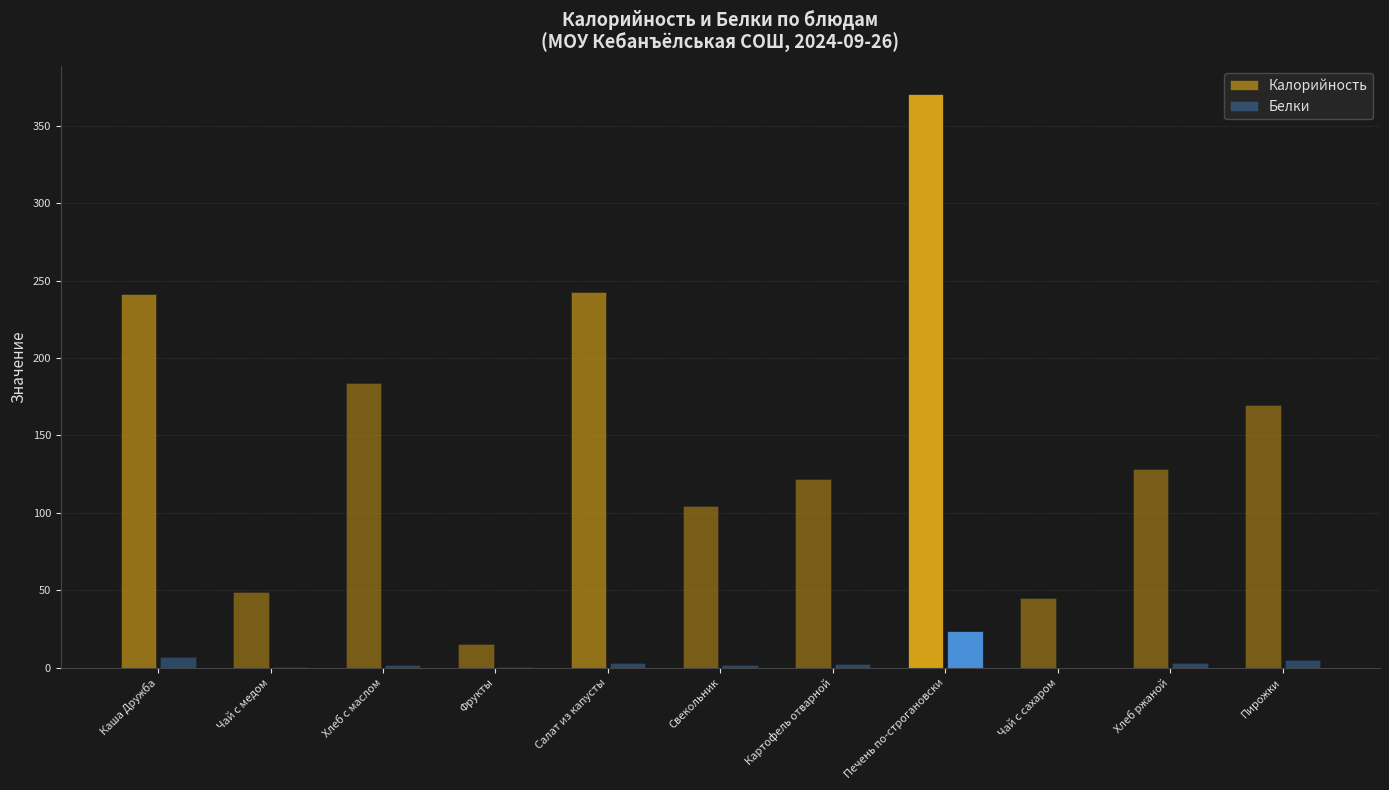

Is it true that Калорийность equals 15.0 at Фрукты?

True